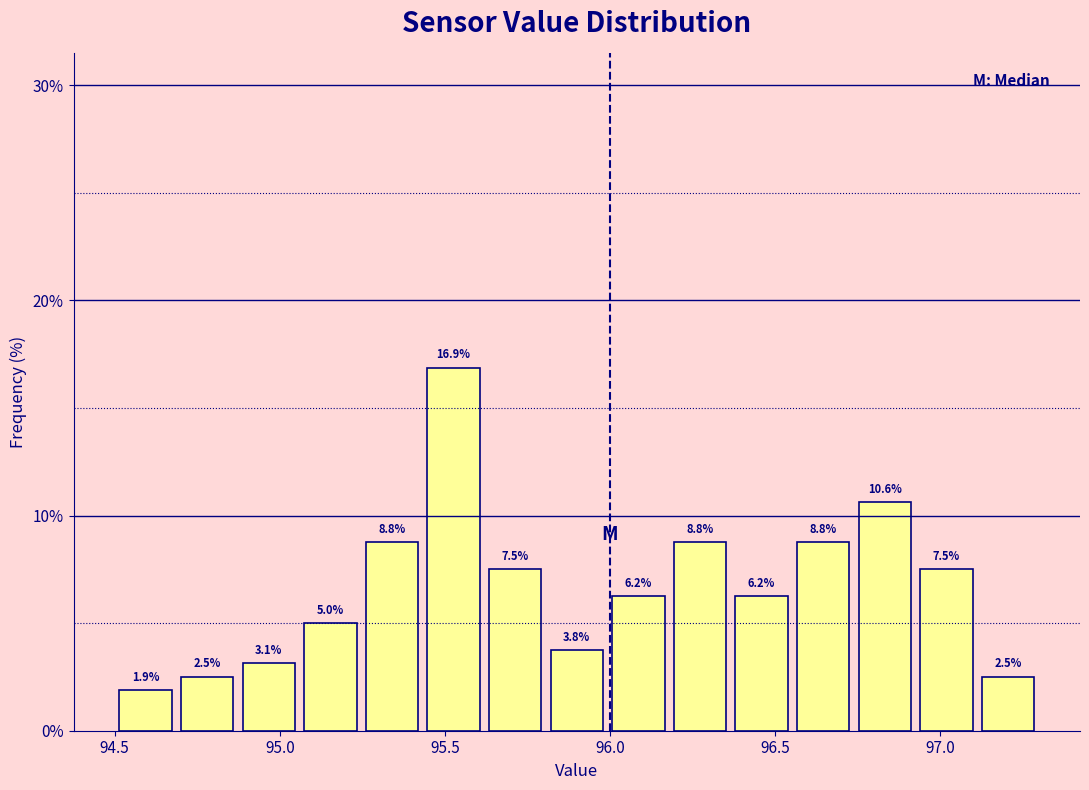

Around what value on the x-axis is the tallest bar? Give the approximate position of its centre, as read against the axis.

95.55